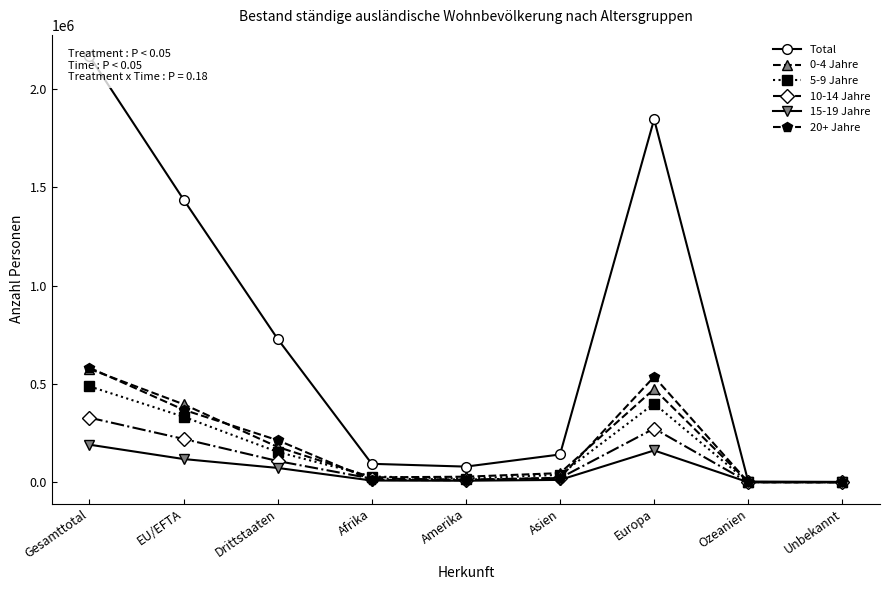

Read the Total value at Afrika.

93921